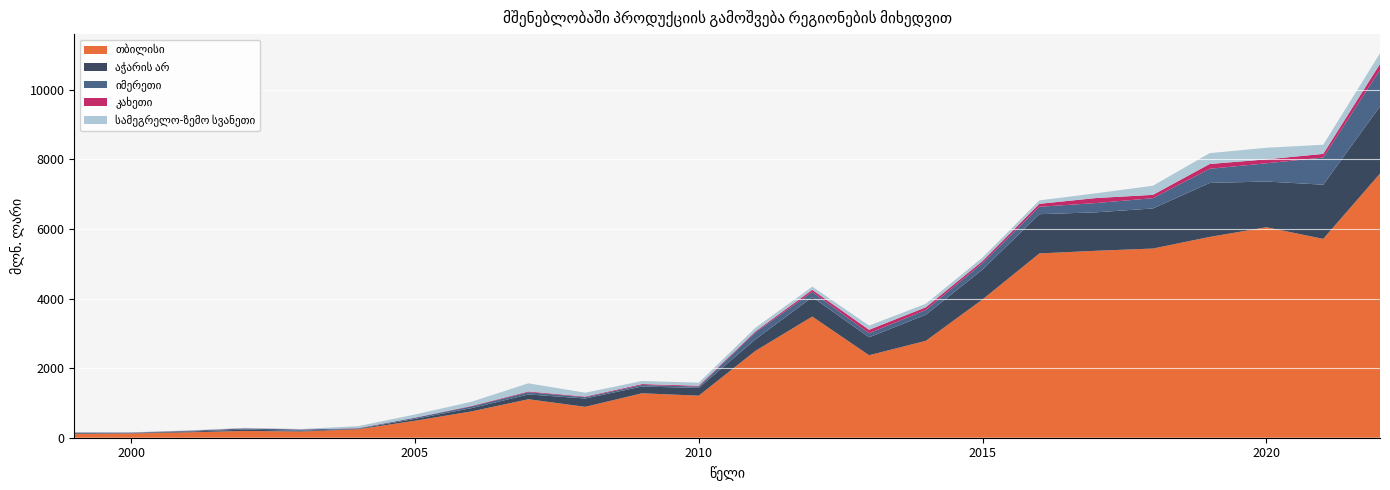

Reading left to right, what are all the values shown in this chart?

თბილისი: 1999=109.1	2000=121.3	2001=154.7	2002=193.9	2003=178.2	2004=242.9	2005=487.0	2006=756.9	2007=1105.4	2008=887.2	2009=1276.5	2010=1208.3	2011=2497.6	2012=3481.1	2013=2369.5	2014=2784.3	2015=3975.1	2016=5295.2	2017=5372.0	2018=5435.7	2019=5769.7	2020=6047.8	2021=5713.3	2022=7589.7
აჭარის არ: 1999=20.3	2000=11.2	2001=21.0	2002=39.0	2003=21.9	2004=14.4	2005=52.9	2006=94.1	2007=138.1	2008=240.1	2009=193.5	2010=222.9	2011=330.9	2012=560.3	2013=515.5	2014=750.6	2015=858.5	2016=1127.8	2017=1105.1	2018=1152.1	2019=1551.7	2020=1314.1	2021=1557.0	2022=1931.9
იმერეთი: 1999=18.5	2000=14.0	2001=20.7	2002=33.9	2003=35.7	2004=12.8	2005=33.6	2006=49.8	2007=65.1	2008=38.1	2009=46.8	2010=39.2	2011=201.9	2012=147.3	2013=116.8	2014=136.5	2015=187.1	2016=213.2	2017=266.2	2018=295.7	2019=405.7	2020=524.1	2021=780.2	2022=1049.9
კახეთი: 1999=2.4	2000=2.8	2001=4.8	2002=5.7	2003=4.3	2004=6.8	2005=4.9	2006=14.2	2007=20.6	2008=17.3	2009=25.4	2010=23.6	2011=28.1	2012=61.9	2013=100.0	2014=76.6	2015=59.7	2016=85.1	2017=144.1	2018=95.0	2019=138.5	2020=112.8	2021=105.6	2022=169.8
სამეგრელო-ზემო სვანეთი: 1999=6.3	2000=7.2	2001=7.2	2002=11.0	2003=11.5	2004=55.6	2005=88.1	2006=120.5	2007=234.6	2008=110.5	2009=87.4	2010=88.3	2011=102.0	2012=90.3	2013=120.0	2014=101.2	2015=99.7	2016=98.1	2017=136.6	2018=262.0	2019=311.5	2020=333.1	2021=262.8	2022=304.0